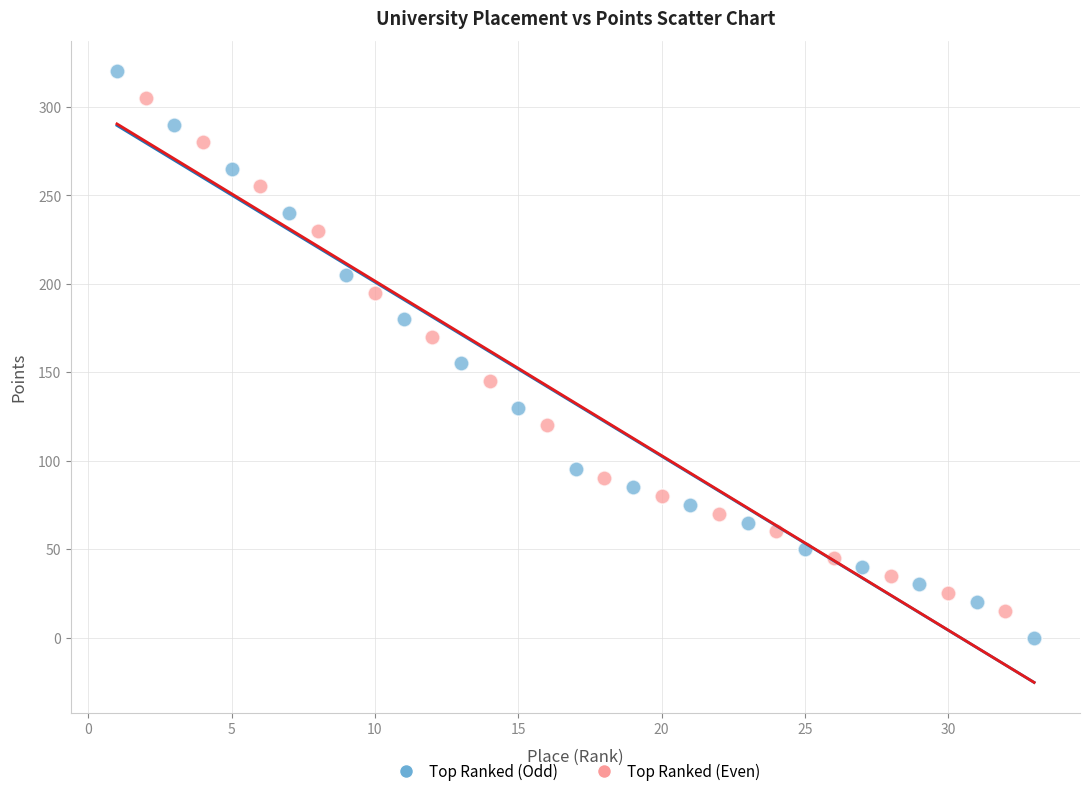

What are all the series names shown in the legend?

Top Ranked (Odd), Top Ranked (Even)